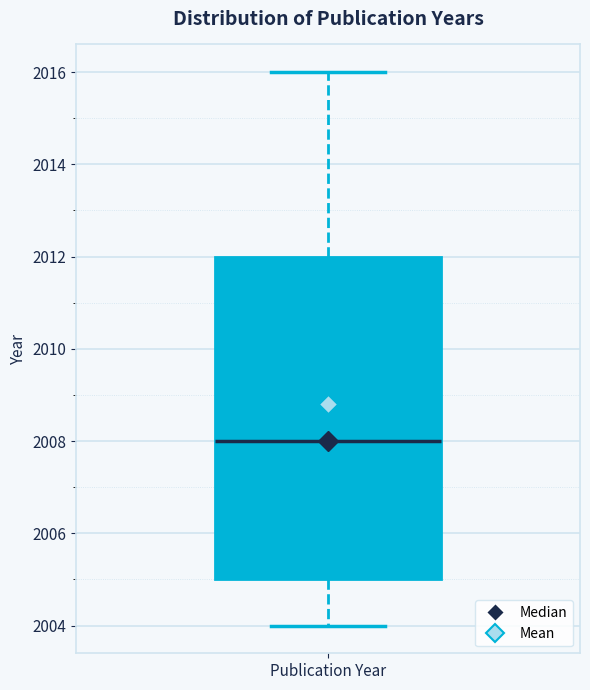

Read this box plot against the y-axis: the position of the median line, the range covered by the box, and the ends of both whiskers. The values are not printed on the chart, so give them approximately, as read against the axis.

median 2008, box 2005 to 2012, whiskers 2004 to 2016